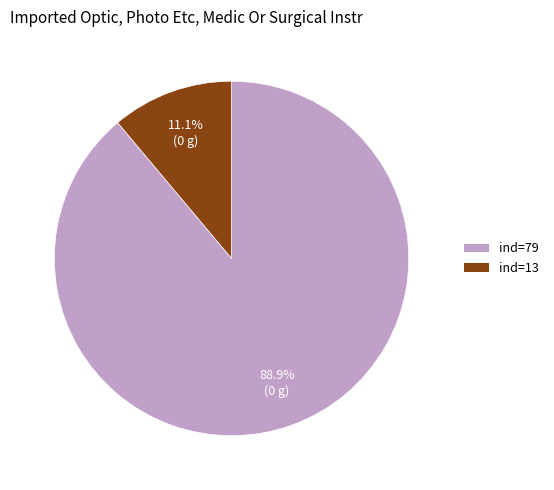

Is there any slice that represents more than half of the pie?

Yes